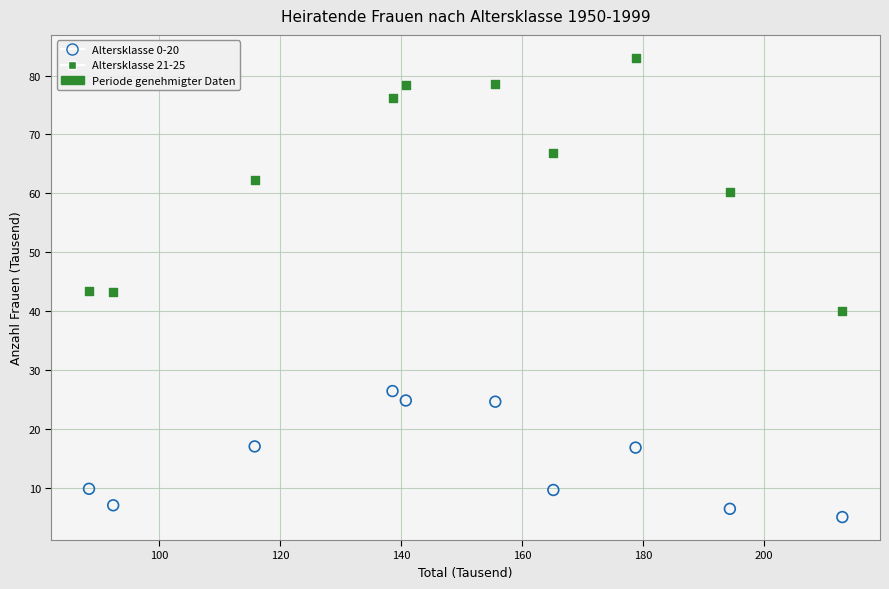

Across all data points, what is the range of Y values (max minus min)?

78.0